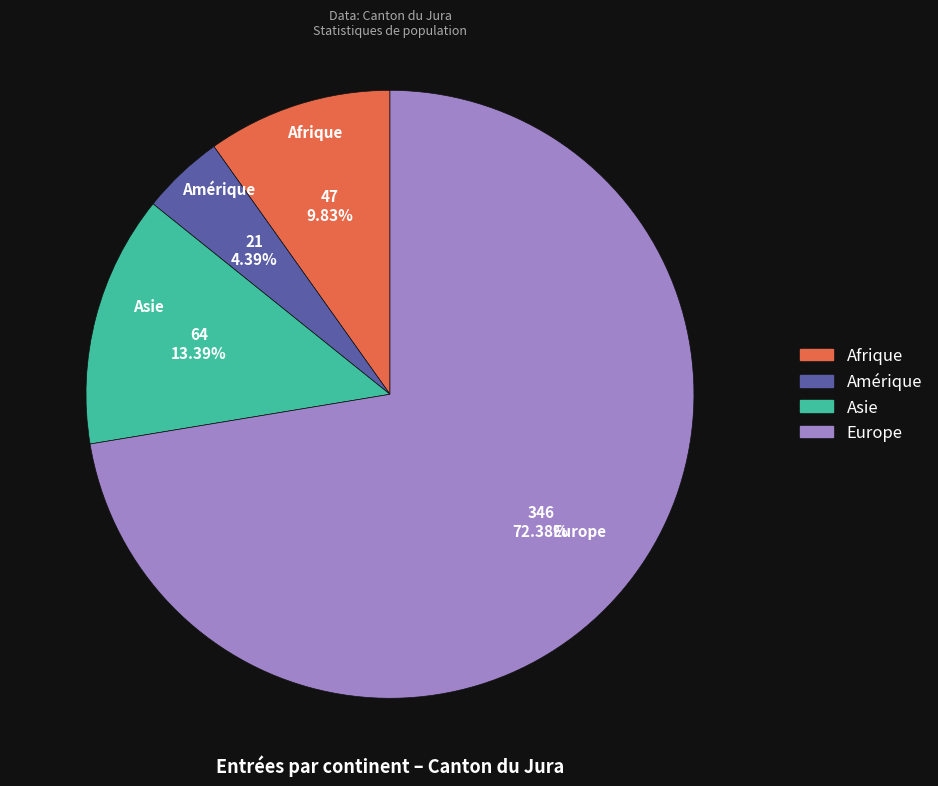

Is it true that Asie is 13% of the pie?

True